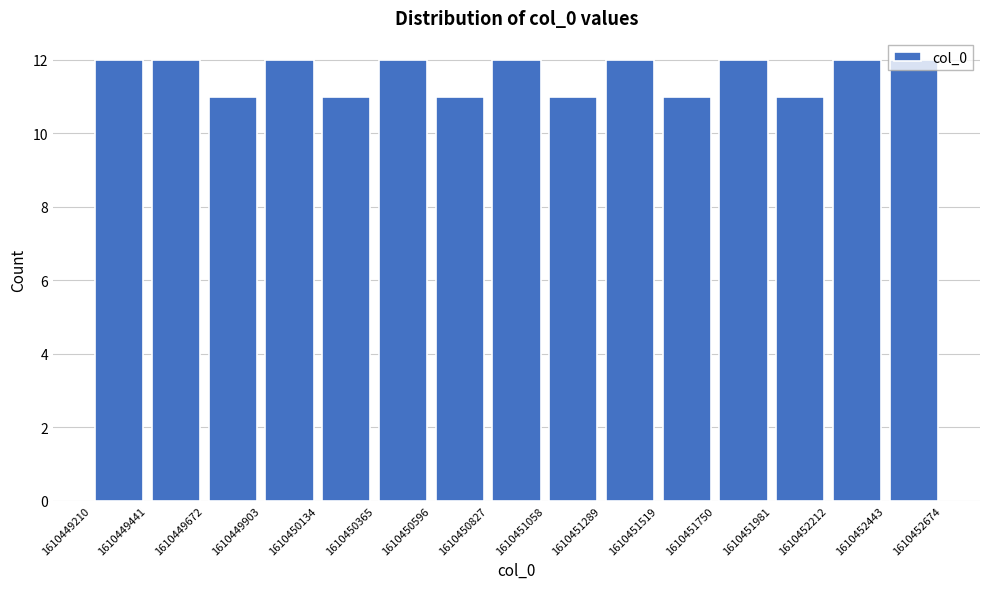

Reading left to right, transcribe this chart: for each bar, give the range it covers on the x-axis and its height. The values are not printed on the chart, so give them approximately, as read against the axis.

1610449210 to 1610449441: 12
1610449441 to 1610449672: 12
1610449672 to 1610449903: 11
1610449903 to 1610450134: 12
1610450134 to 1610450365: 11
1610450365 to 1610450596: 12
1610450596 to 1610450827: 11
1610450827 to 1610451058: 12
1610451058 to 1610451289: 11
1610451289 to 1610451519: 12
1610451519 to 1610451750: 11
1610451750 to 1610451981: 12
1610451981 to 1610452212: 11
1610452212 to 1610452443: 12
1610452443 to 1610452674: 12